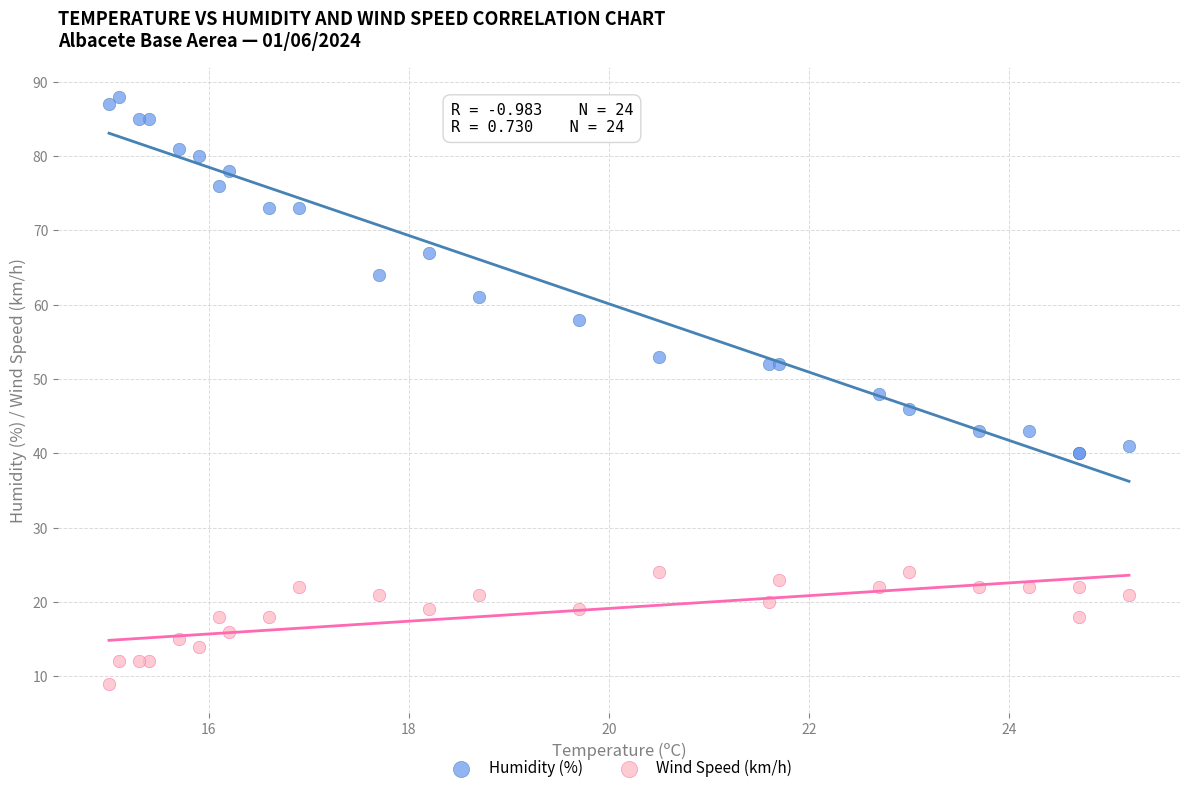

Which series contains the lowest Y value?

Wind Speed (km/h)